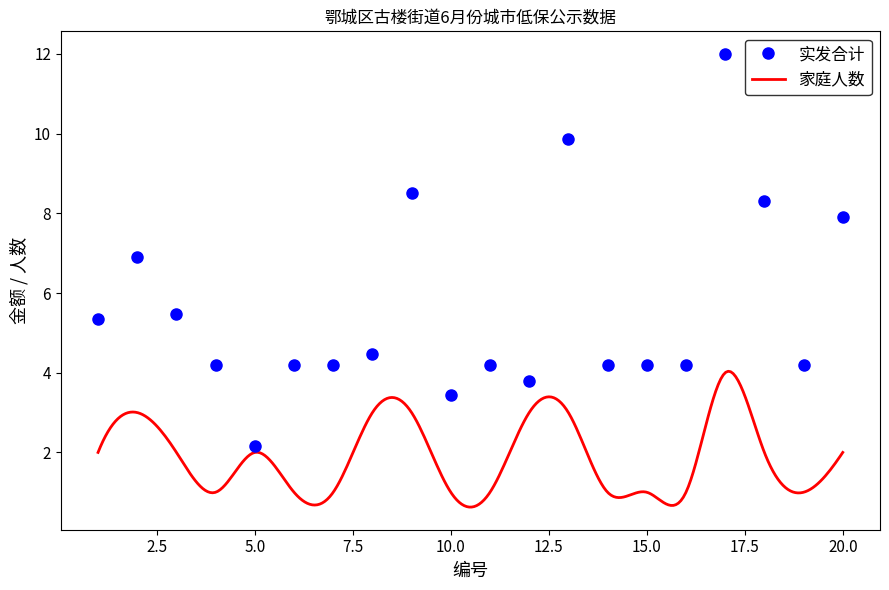

How many lines are shown in the chart?

1